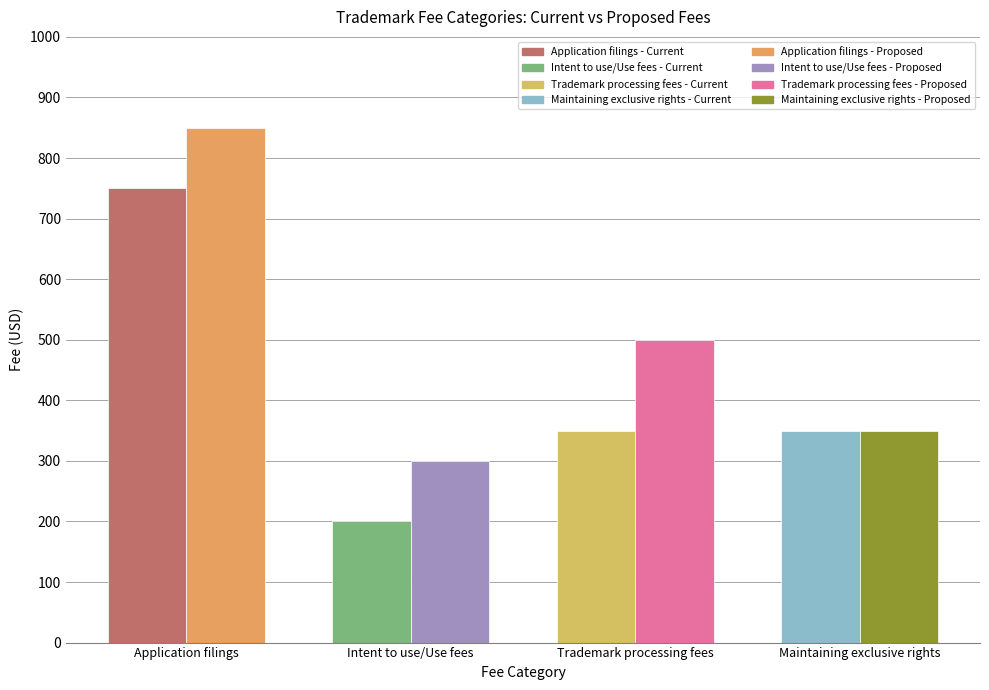

List the series in order of their overall mean, highest first.

Proposed fee, Current fee